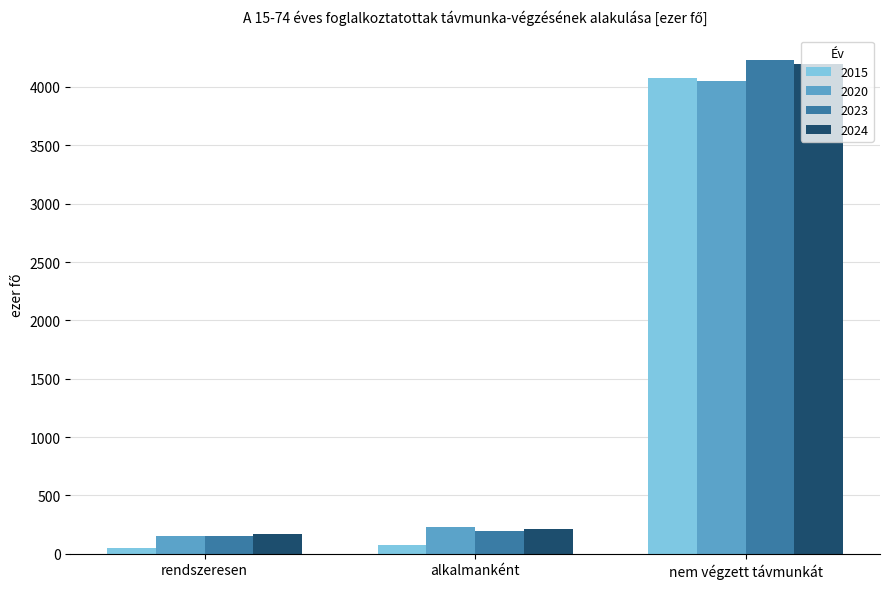

What is the label of the 1st bar from the right?

nem végzett távmunkát